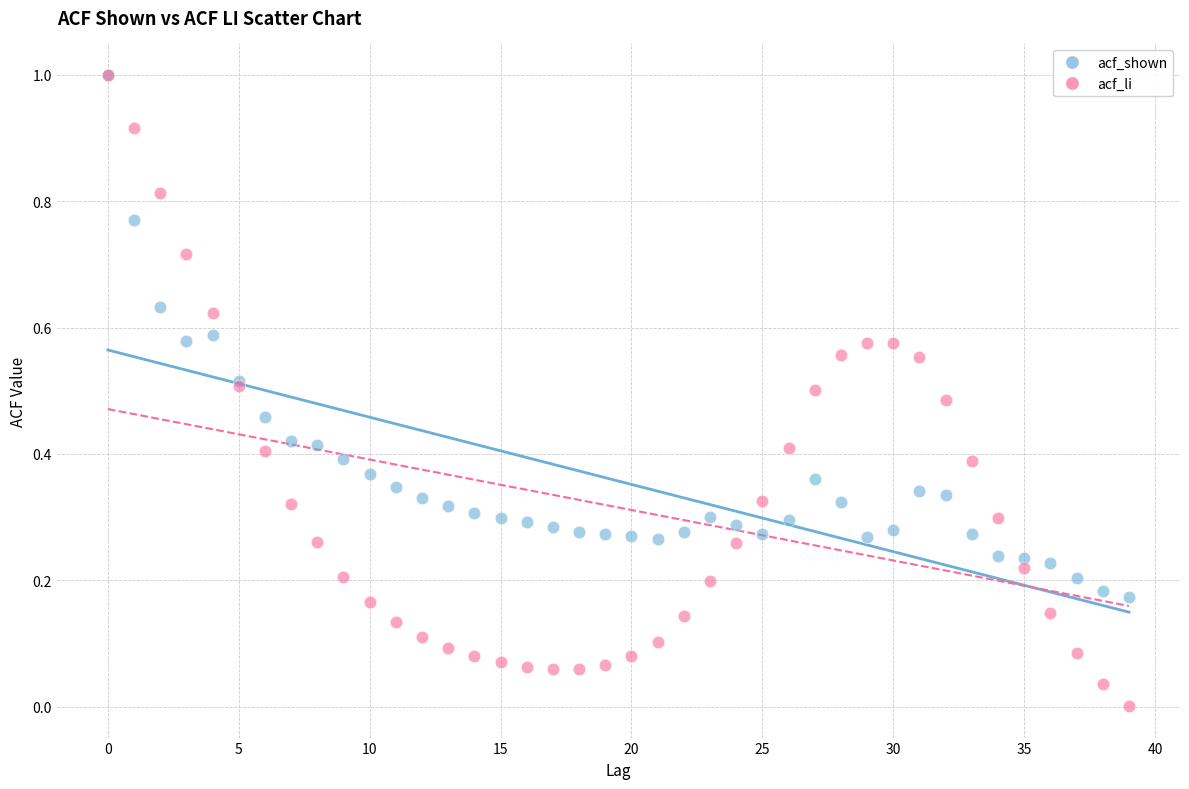

What are all the series names shown in the legend?

acf_shown, acf_li